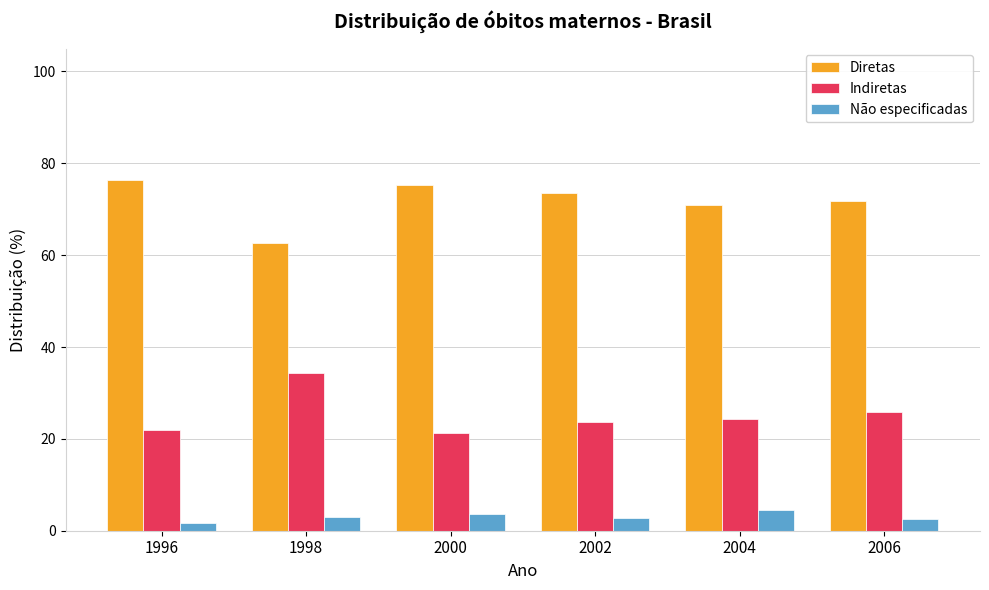

What is the sum of all Não especificadas values?

18.1